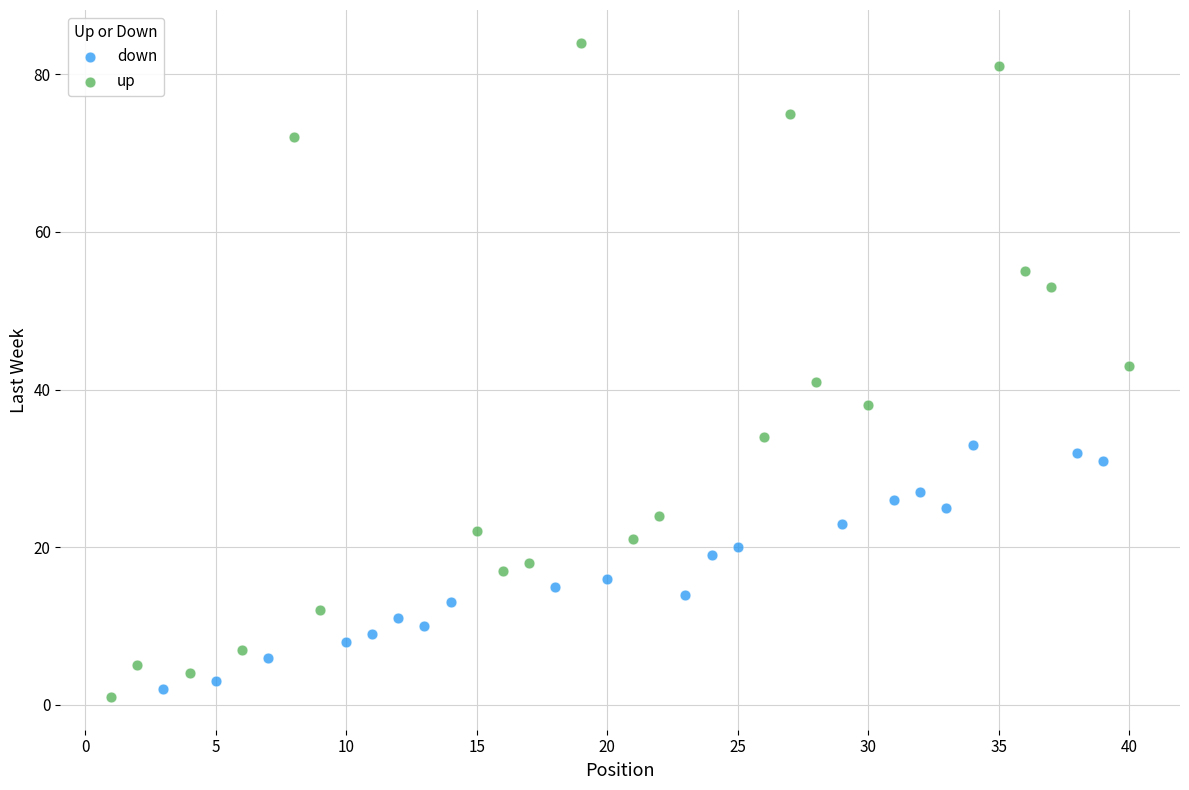

Which series reaches the maximum Y coordinate?

up